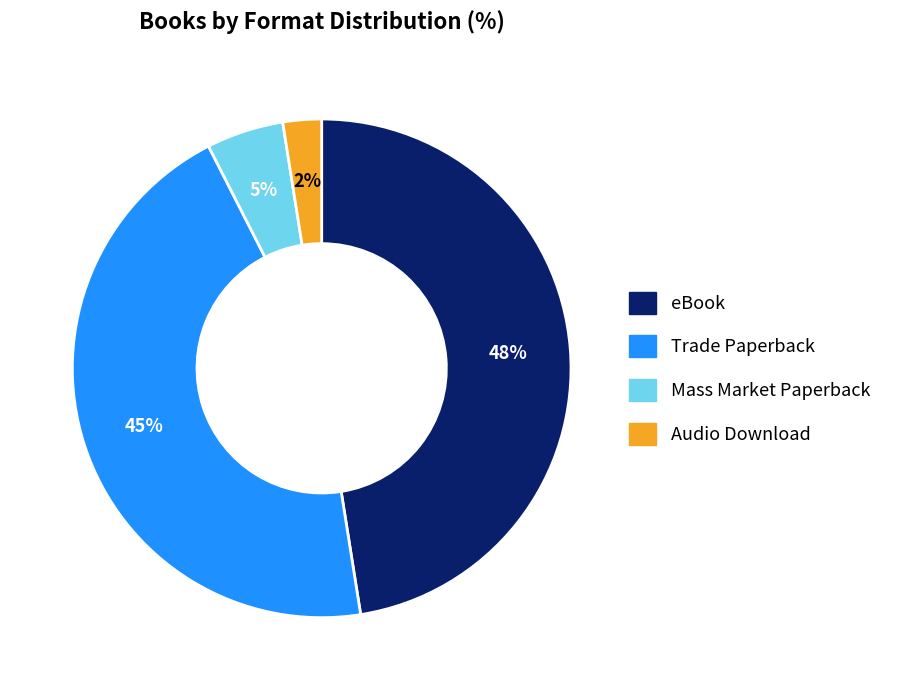

Is it true that Mass Market Paperback is 5% of the pie?

True